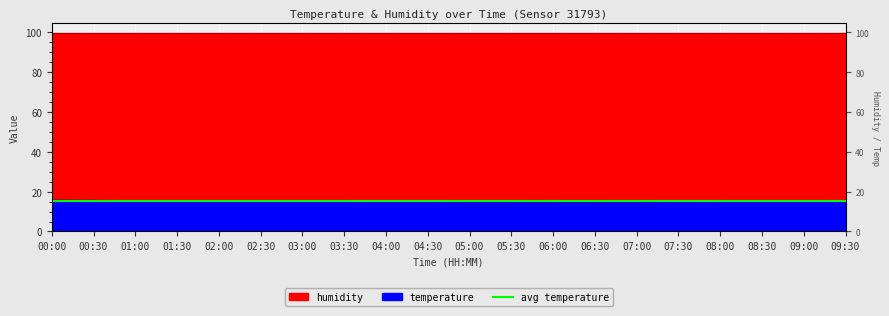

Is it true that the value at 04:30 is 15.0?

True